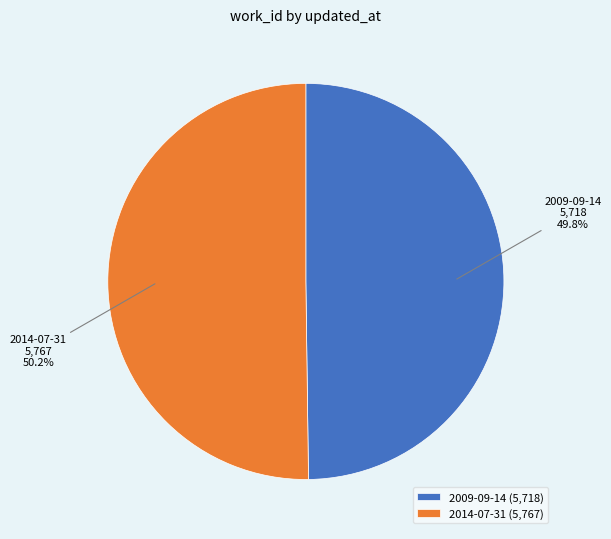

Does any single category account for the majority?

Yes